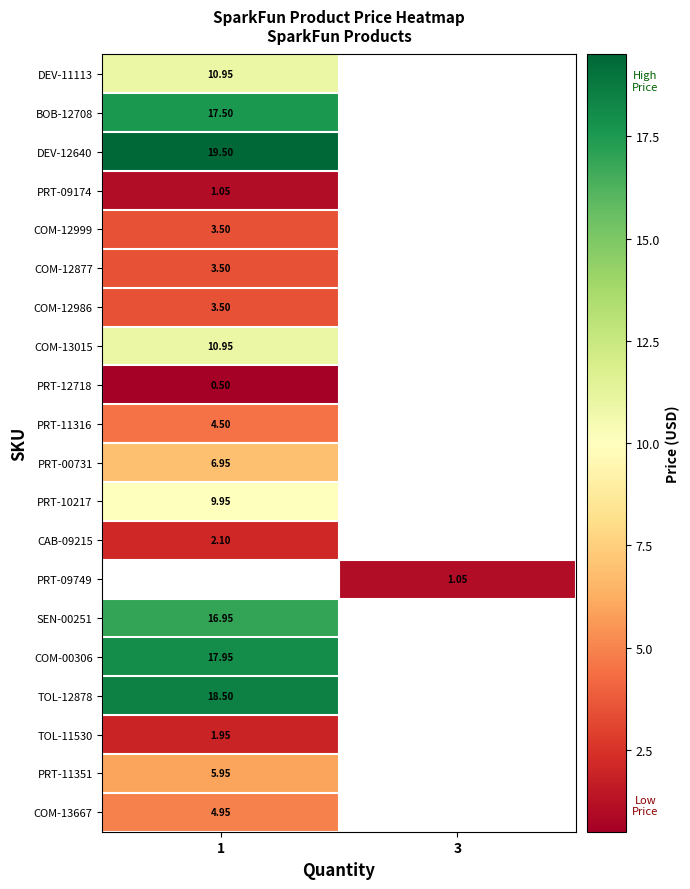

How many data points does each series have?

2